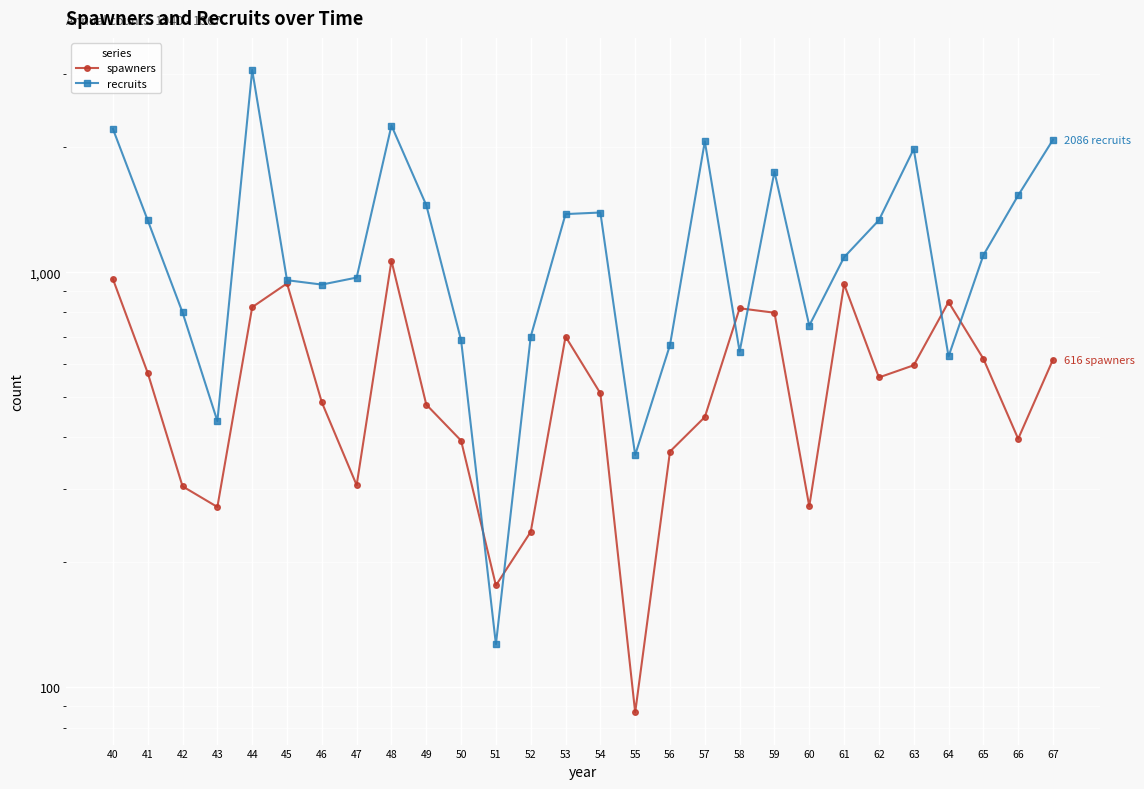

What is the minimum value for recruits?

127